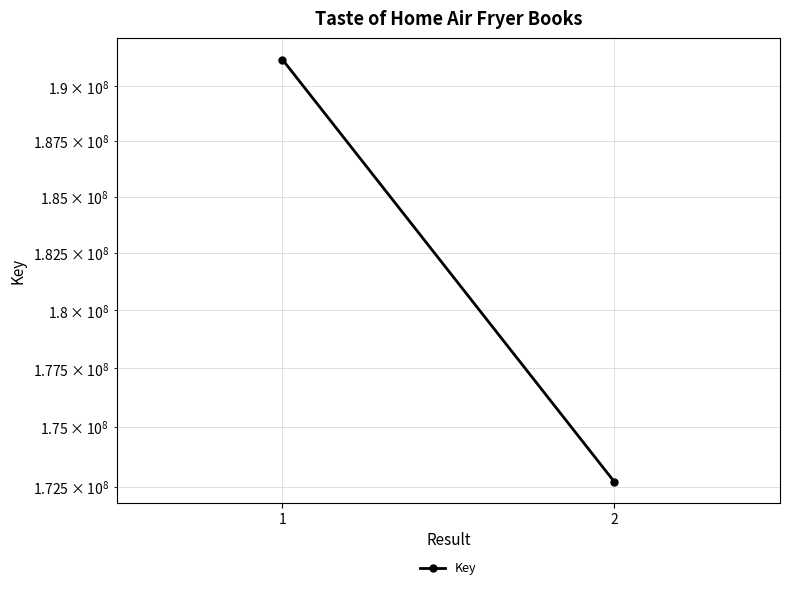

How many values are below 191236571?

1